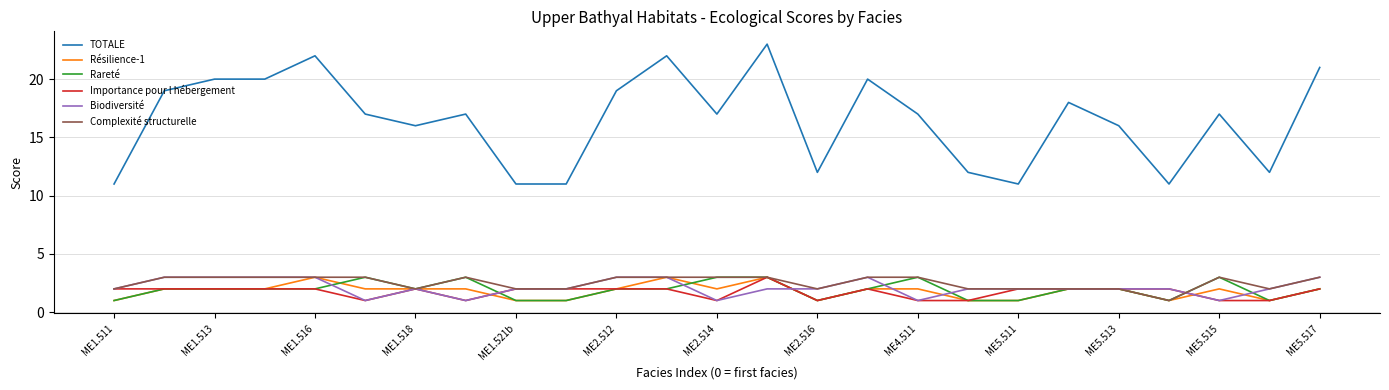

What is the smallest value displayed?

1